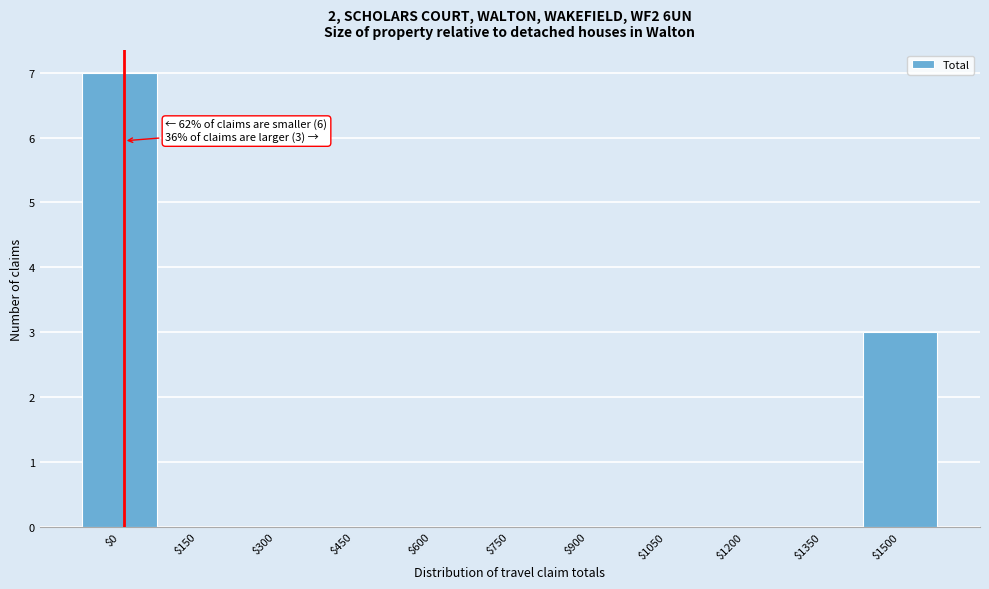

What value does the data have at $1500?

3